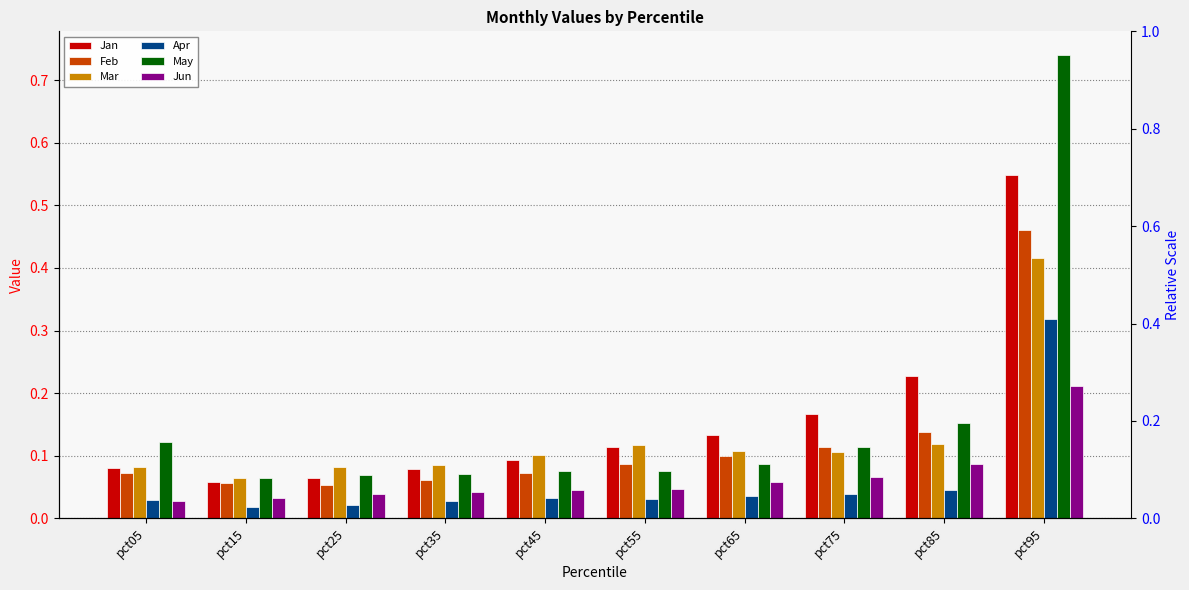

What is the value of the Feb bar at the 3rd from the left?

0.1